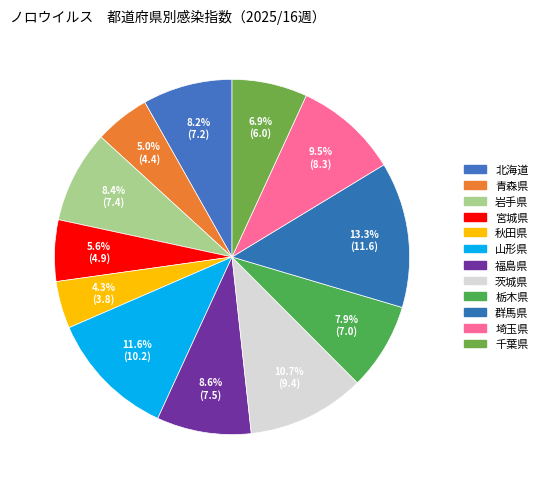

To the nearest percent, what is the average slice percentage?

8%